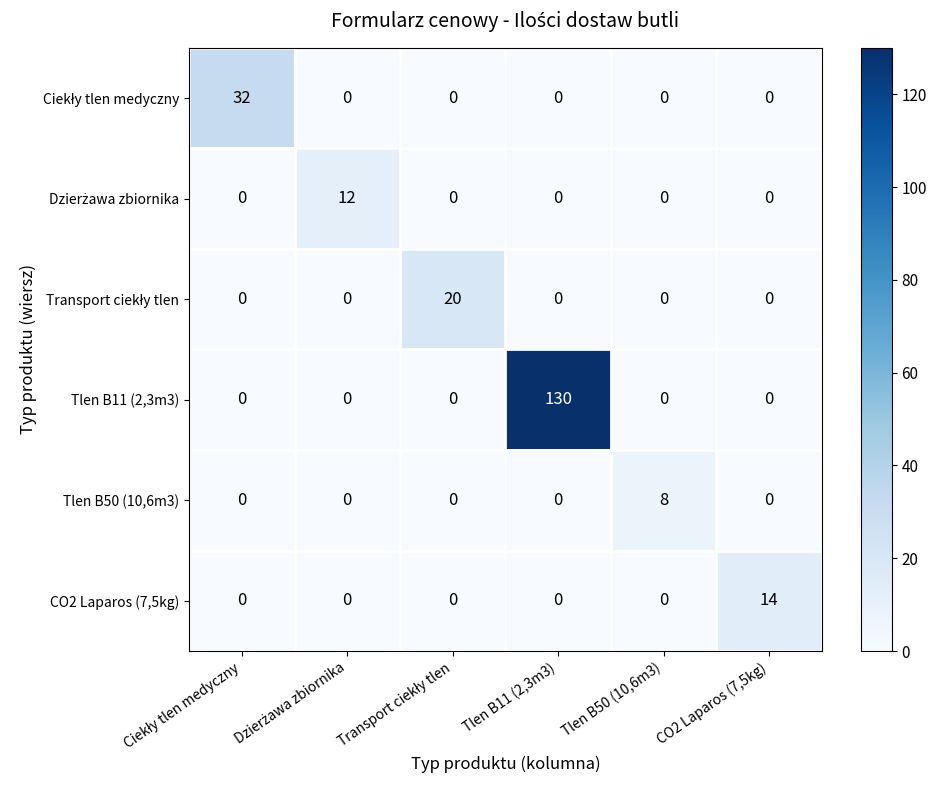

Which series has the largest range (max minus min)?

Tlen B11 (2,3m3)